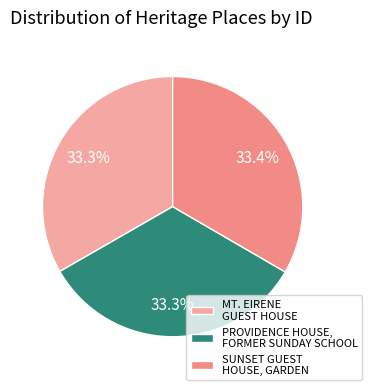

Is there a majority slice in this chart?

No